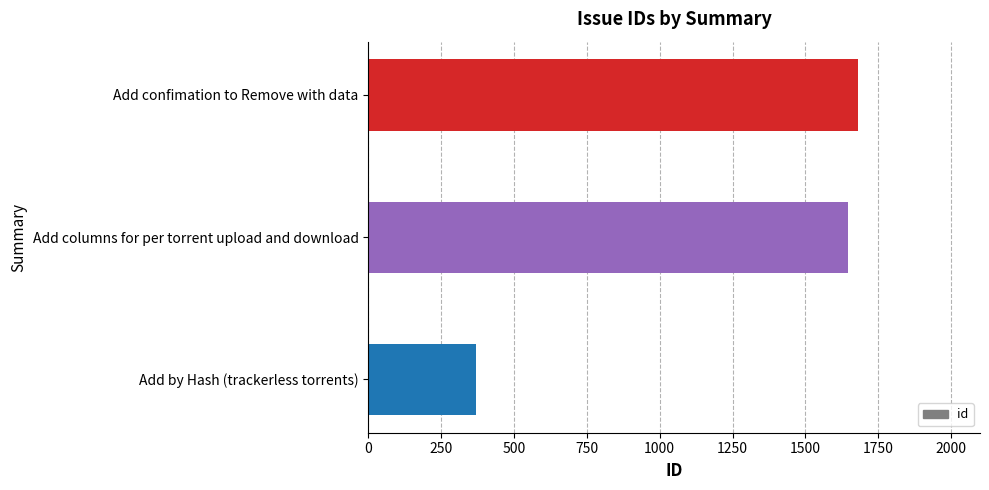

Count the number of categories in the chart.

3